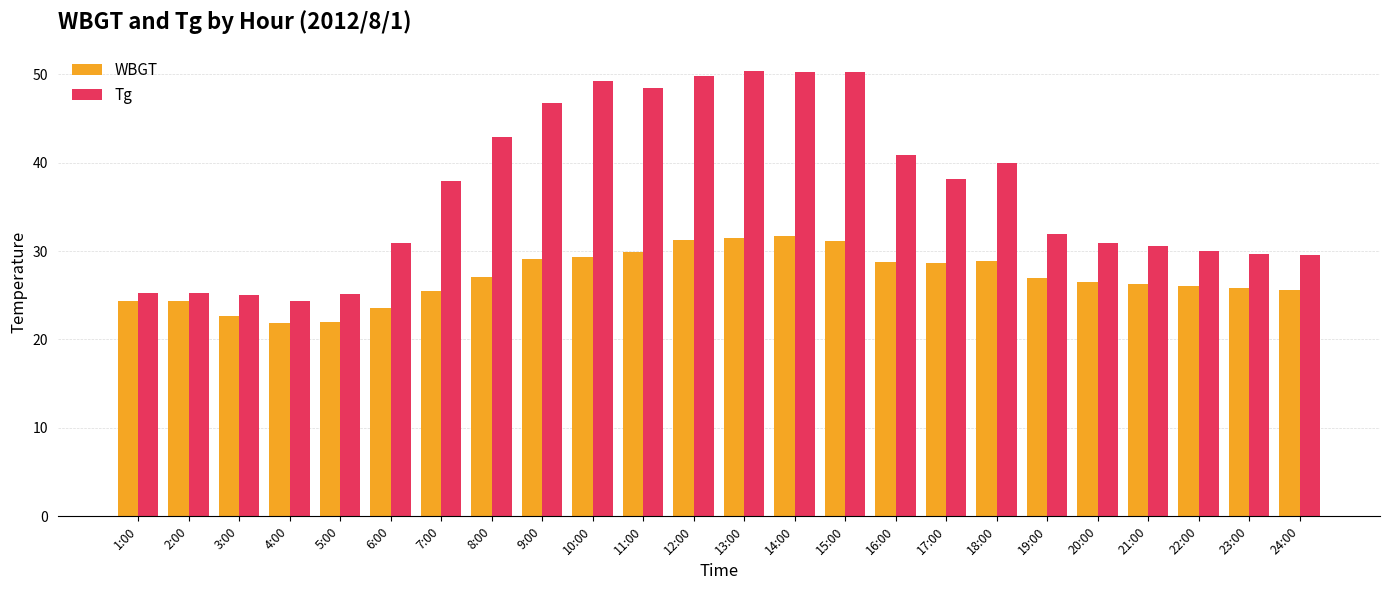

Rank the series by their average value, from highest to lowest.

Tg, WBGT